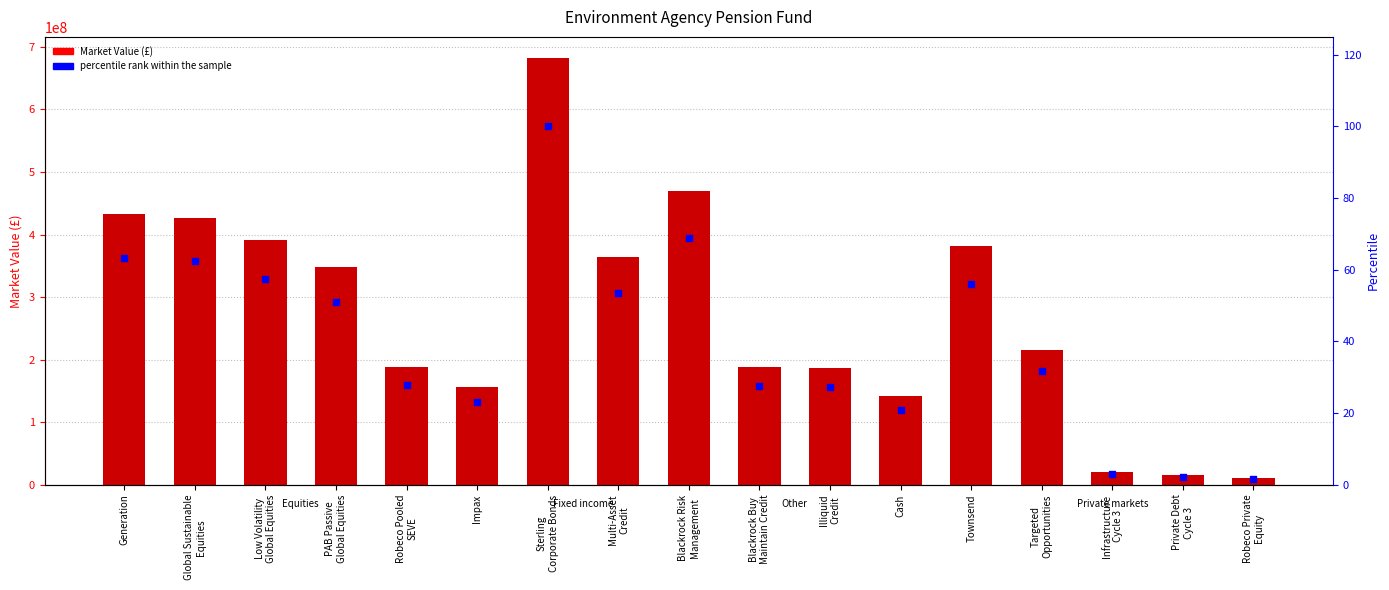

Is the value of Market Value (£) at Robeco Pooled
SEVE greater than the value of percentile rank within the sample at Blackrock Risk
Management?

Yes